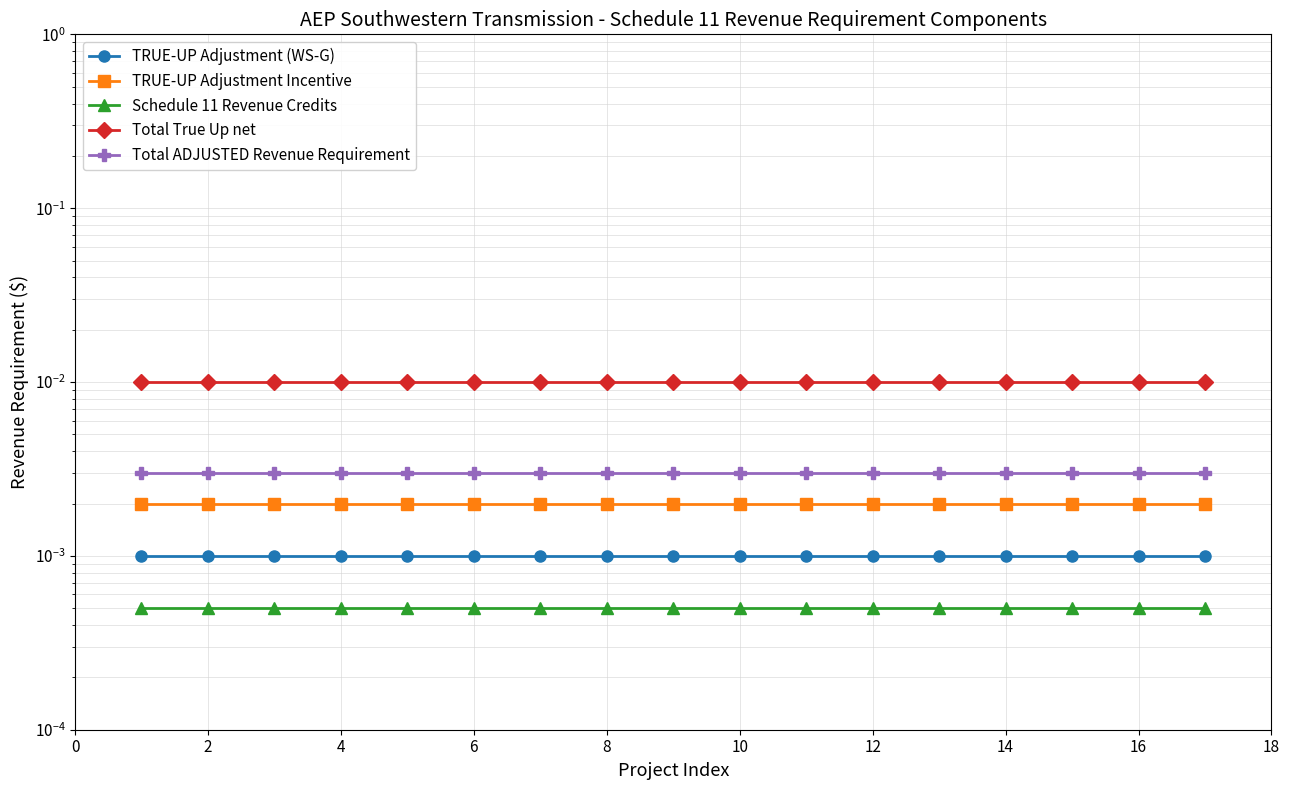

True or false: Total True Up net has a value of 0.0 at 16.

False